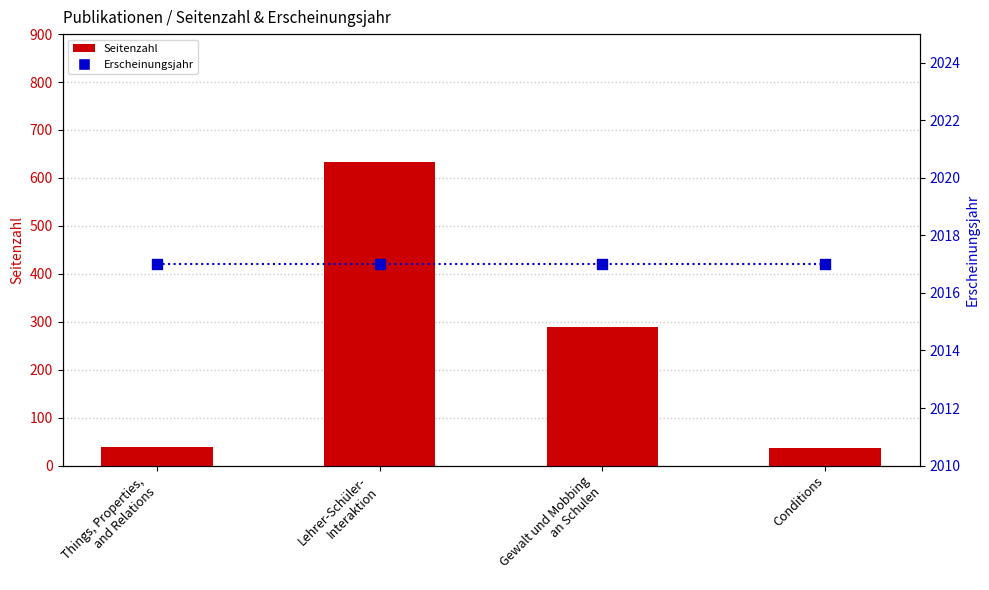

Which series contains the lowest Y value?

Seitenzahl